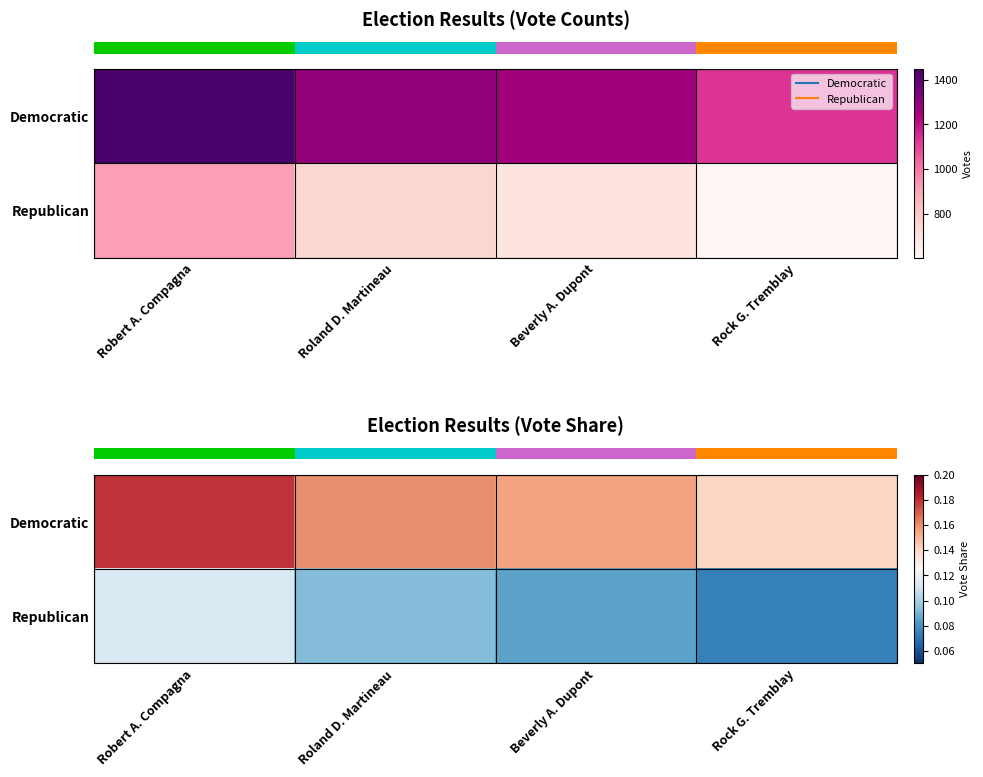

At which category is the sum across all series the highest?

Robert A. Compagna